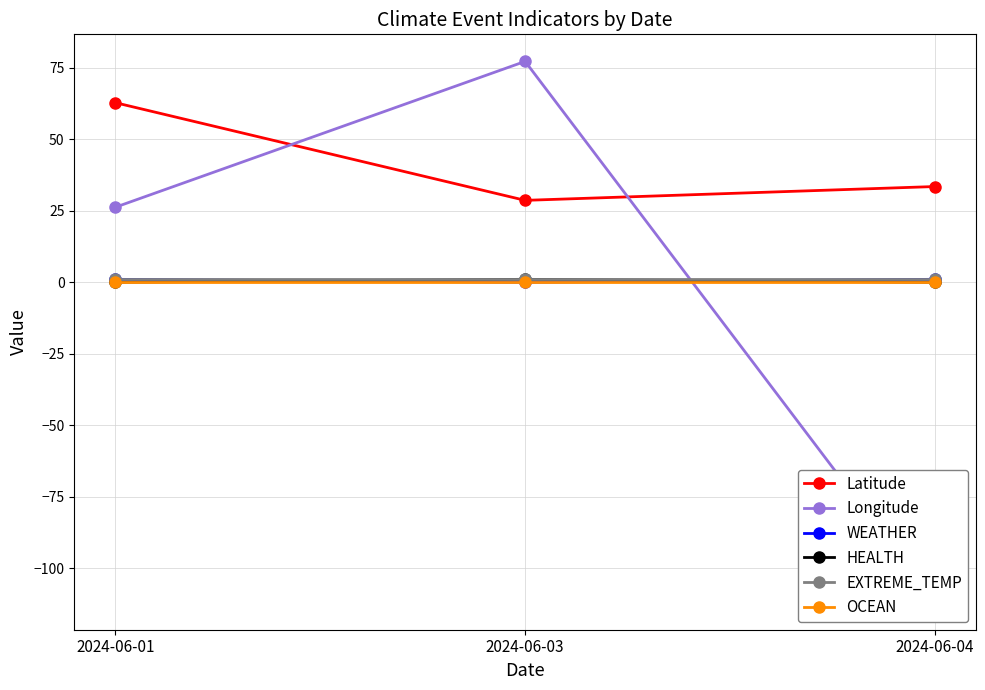

How many values in the WEATHER series are below 1?

1